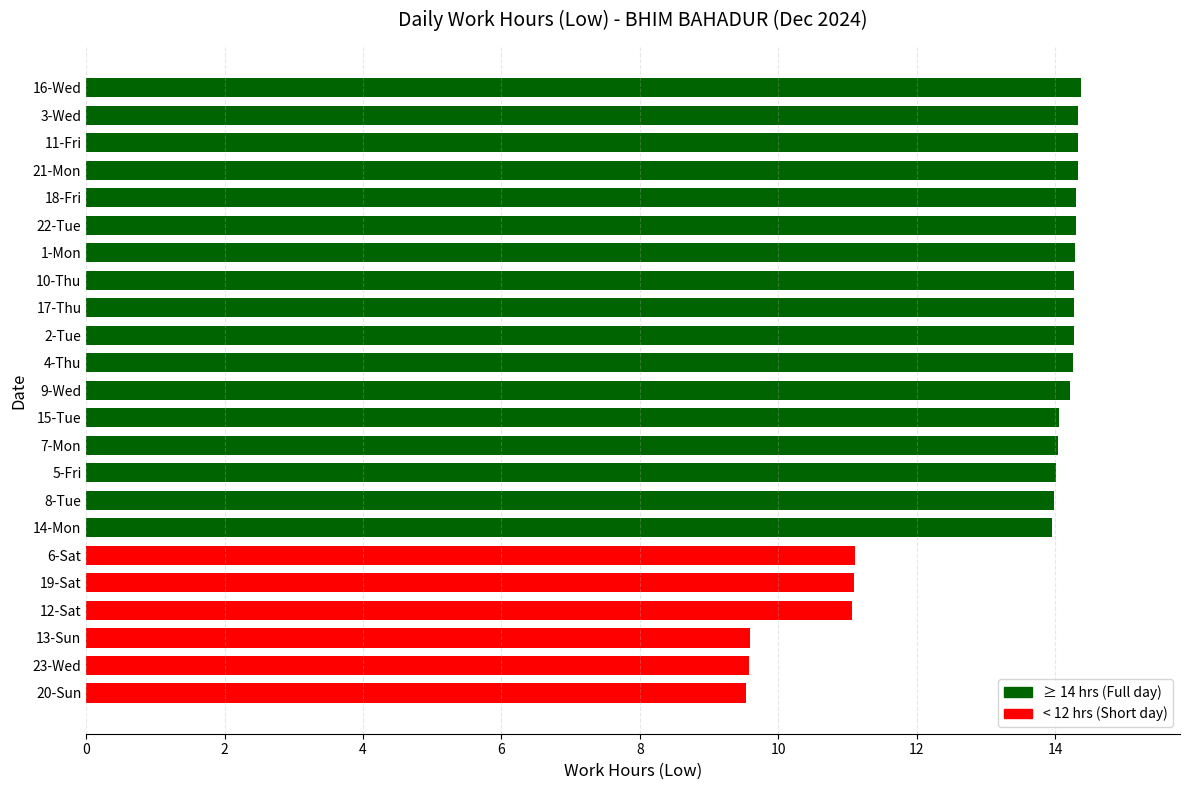

What is the average value?

13.2